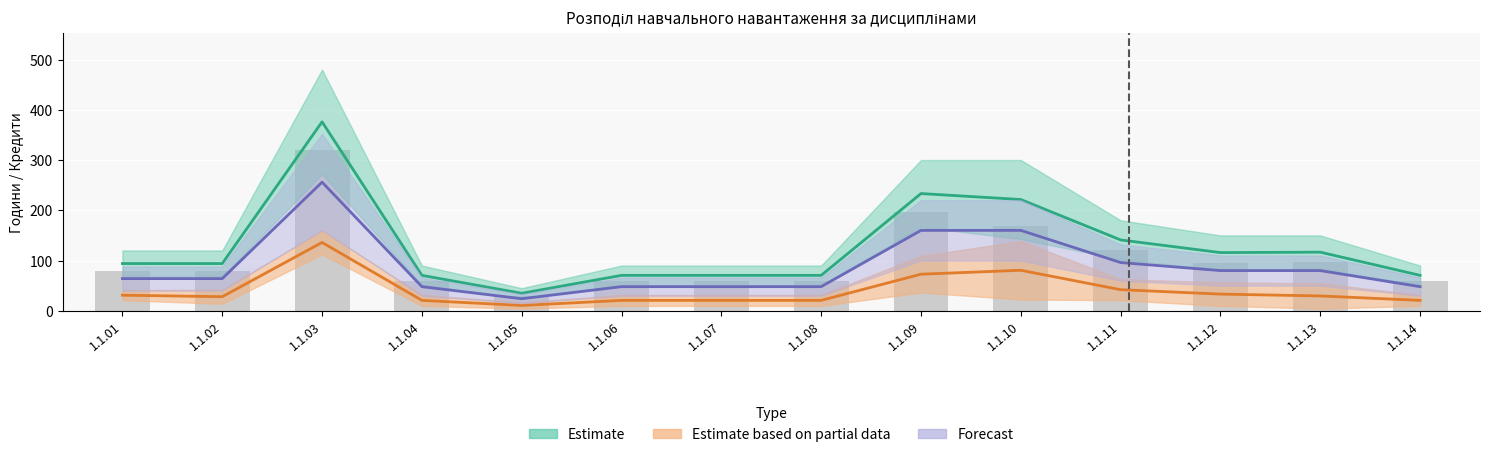

List the labels in order of value, largest first.

1.1.03, 1.1.09, 1.1.10, 1.1.11, 1.1.13, 1.1.12, 1.1.01, 1.1.02, 1.1.04, 1.1.06, 1.1.07, 1.1.08, 1.1.14, 1.1.05